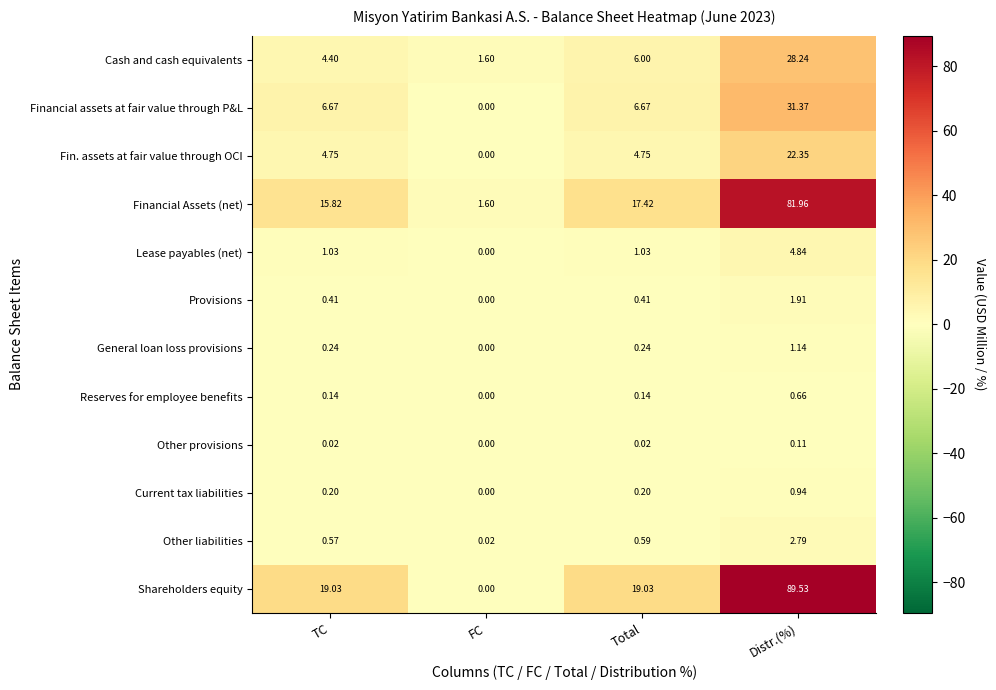

Which series changed the most between TC and FC?

Shareholders equity